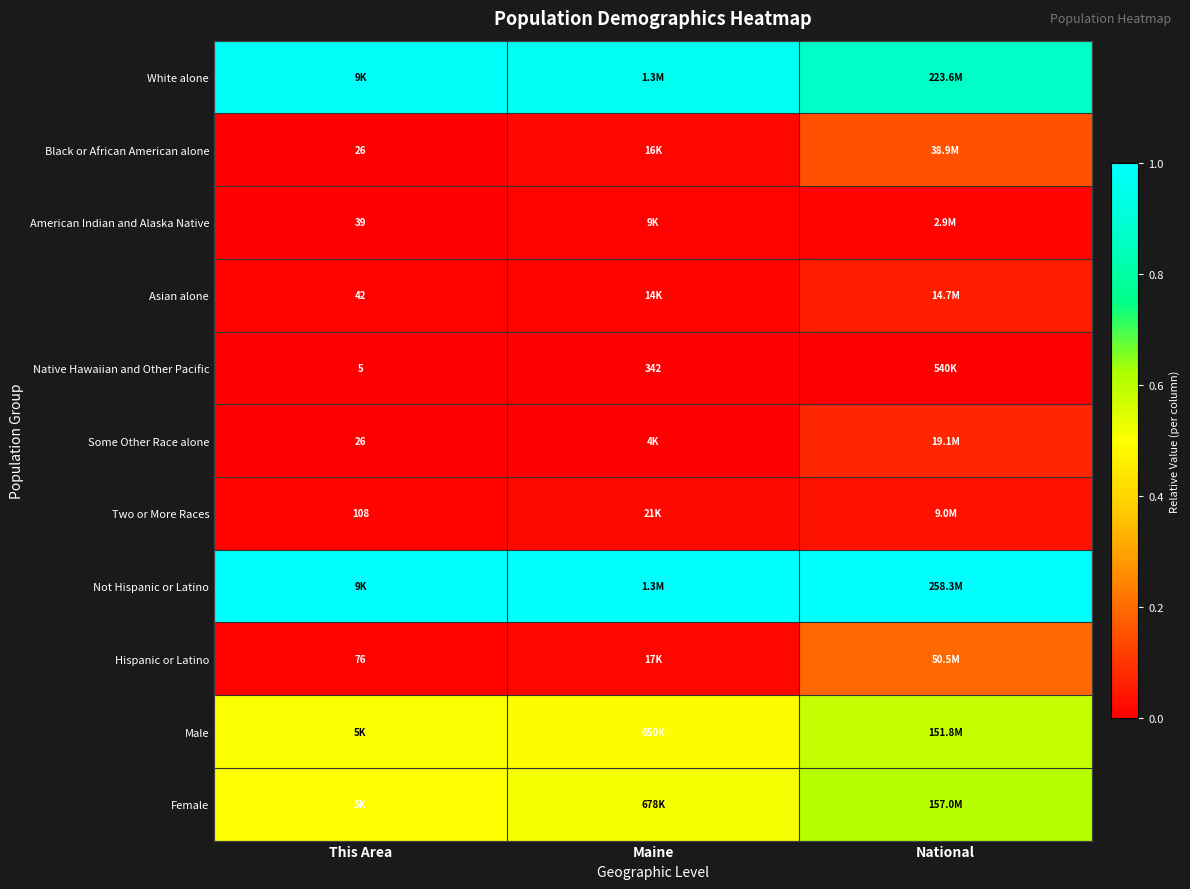

Is the value of Black or African American alone at This Area greater than the value of Two or More Races at This Area?

No